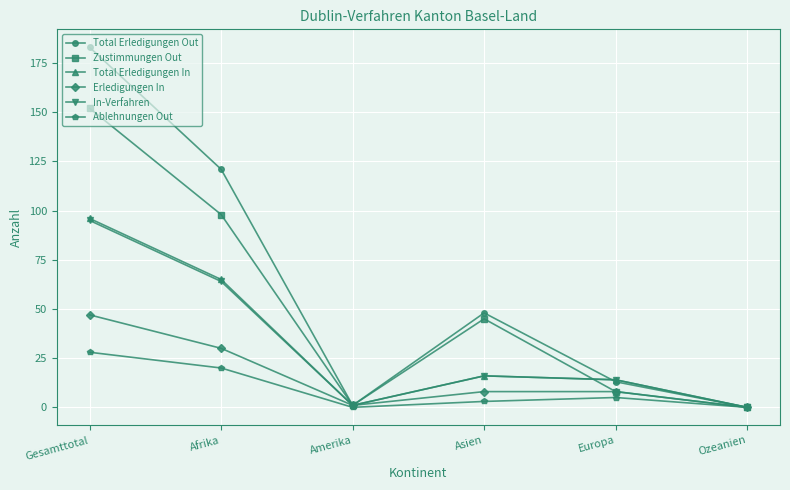

What is the value of the Zustimmungen Out point at the 3rd from the left?

1